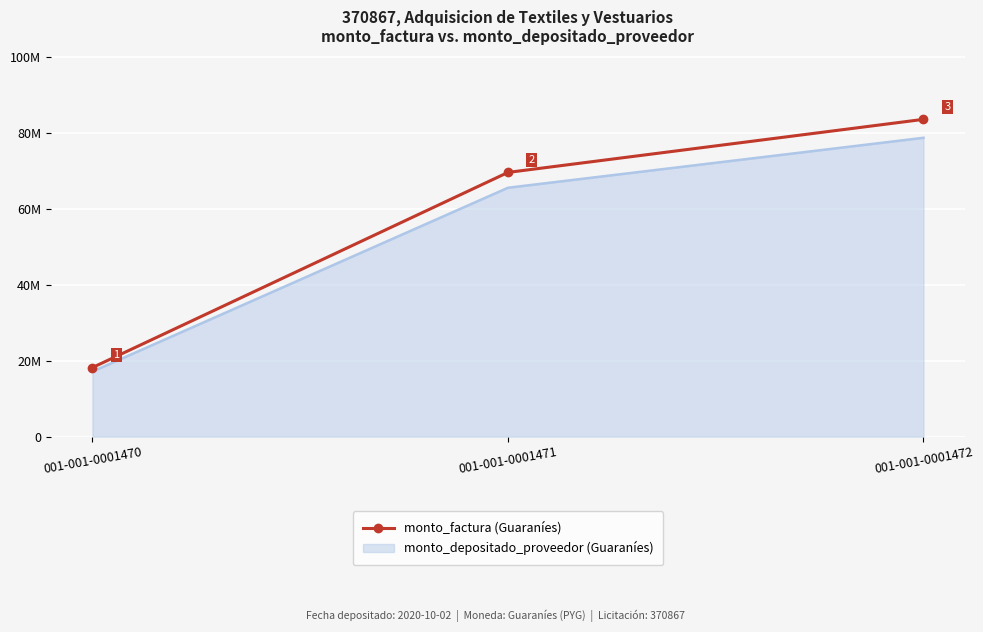

What are all the series names shown in the legend?

monto_factura (Guaraníes), monto_depositado_proveedor (Guaraníes)